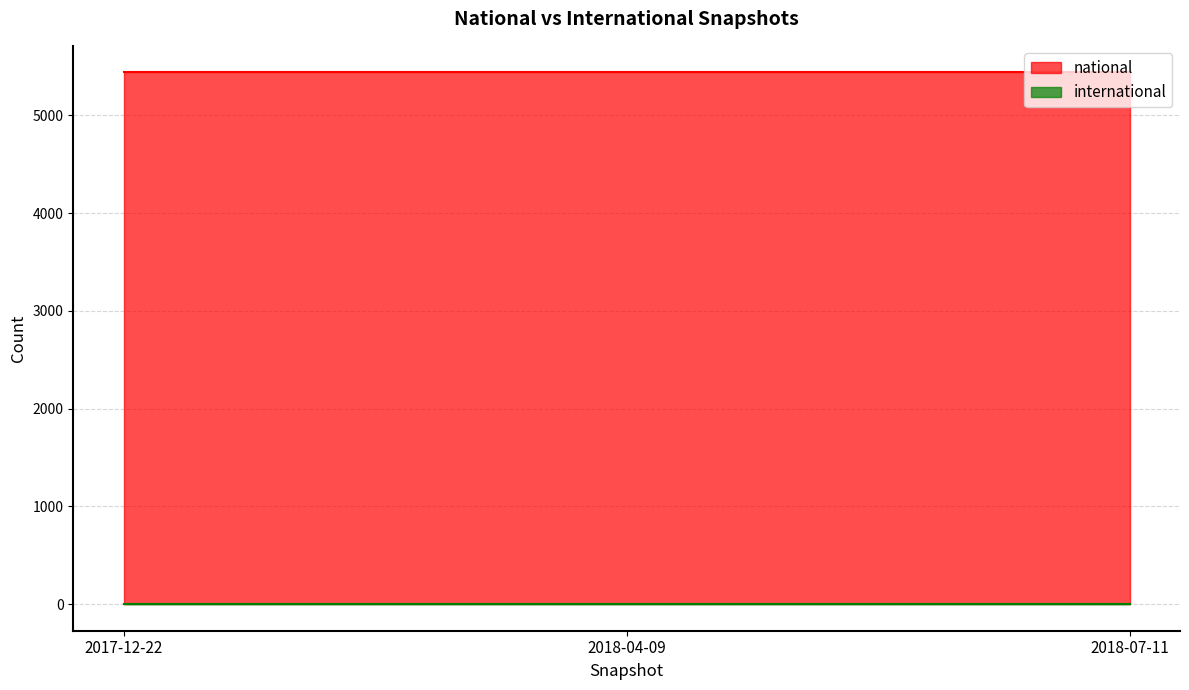

At which label is international closest to 0?

2017-12-22